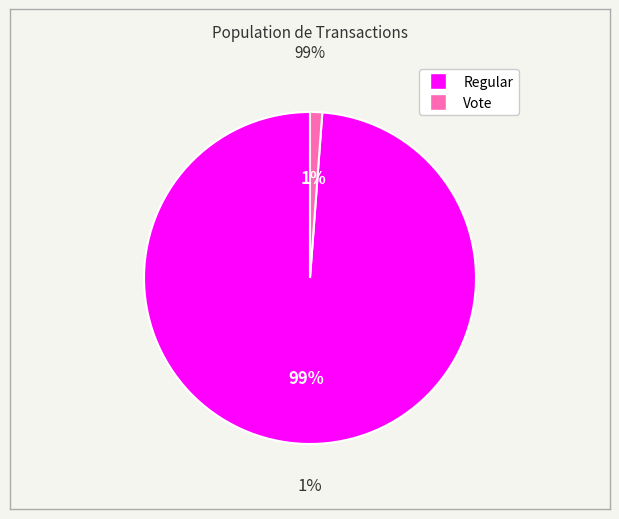

Does Regular account for over 50% of the chart?

Yes